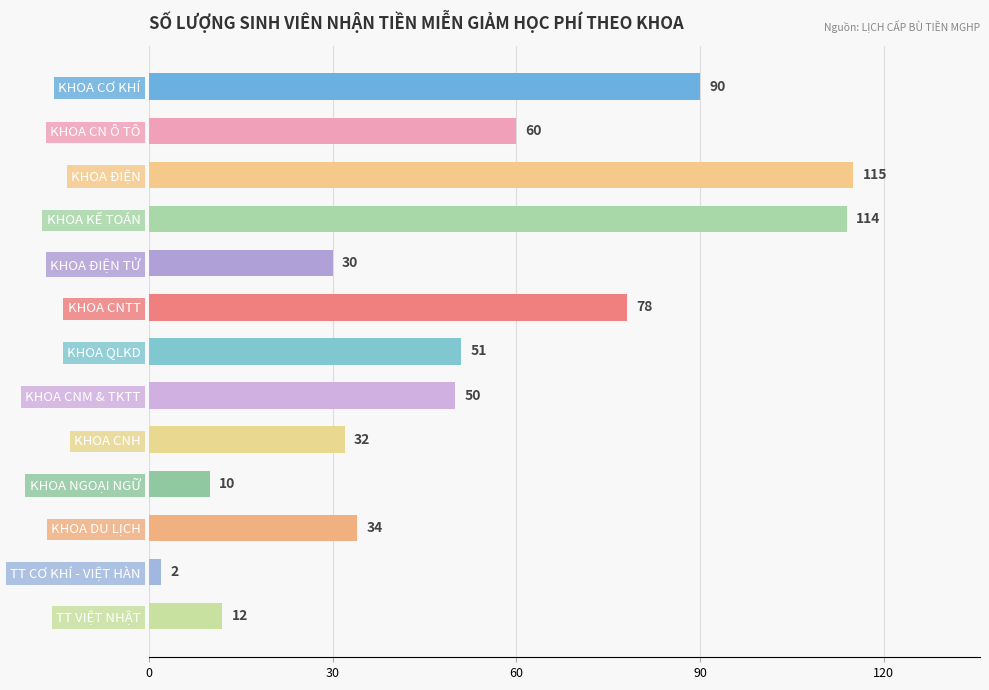

Read the value at KHOA CNH.

32